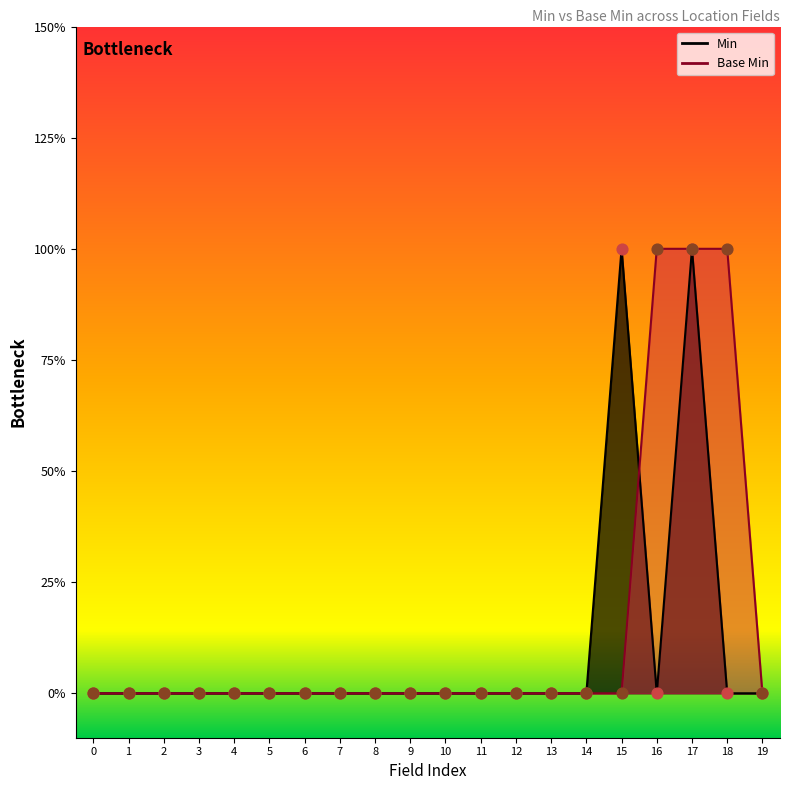

Which series contains the highest Y value?

Min